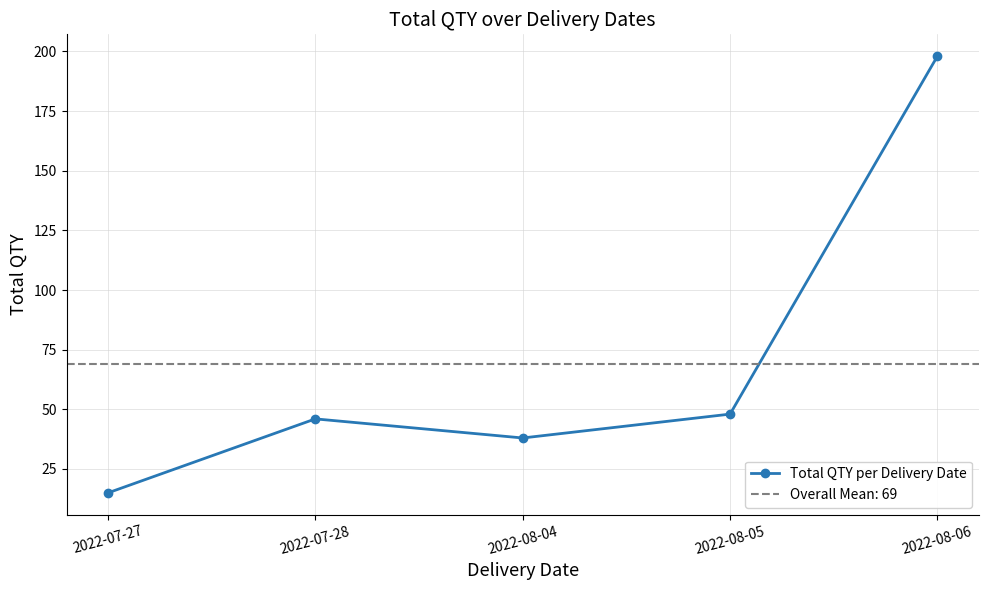

Where does the data first go above 46?

2022-08-05